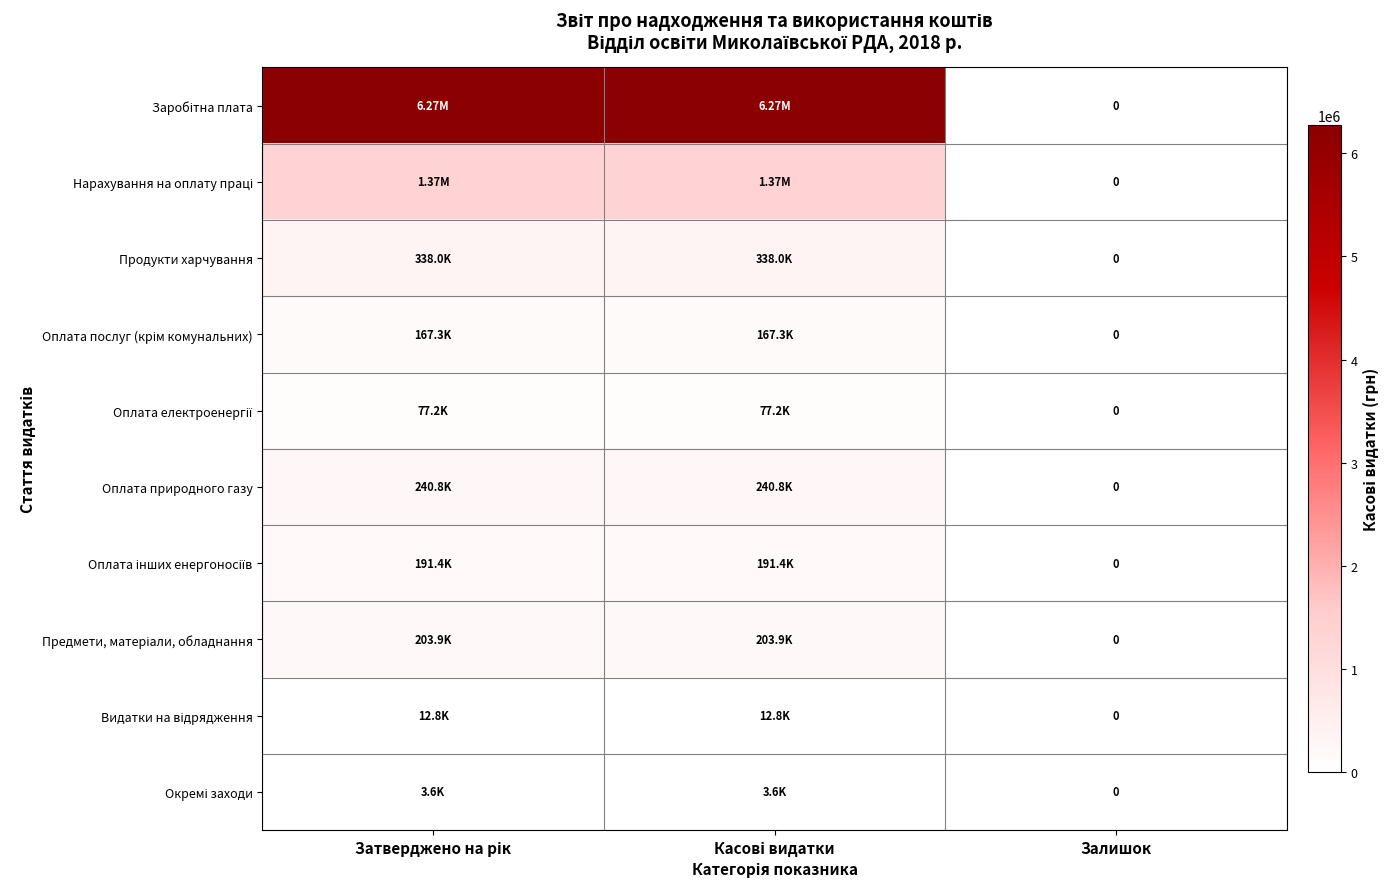

What is the sum of all Оплата природного газу values?

481609.2